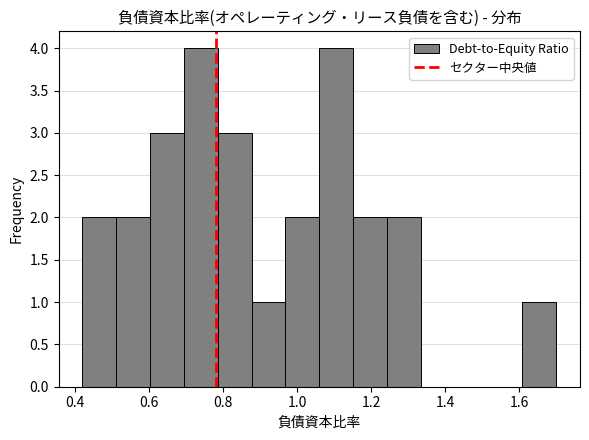

Reading left to right, transcribe this chart: for each bar, give the range it covers on the x-axis and its height. Neither the bar edges nor the heights are printed on the chart, so give them approximately, as read against the axes.

0.42 to 0.52: 2
0.52 to 0.60: 2
0.60 to 0.70: 3
0.70 to 0.78: 4
0.78 to 0.88: 3
0.88 to 0.96: 1
0.96 to 1.06: 2
1.06 to 1.16: 4
1.16 to 1.24: 2
1.24 to 1.34: 2
1.34 to 1.42: 0
1.42 to 1.52: 0
1.52 to 1.60: 0
1.60 to 1.70: 1